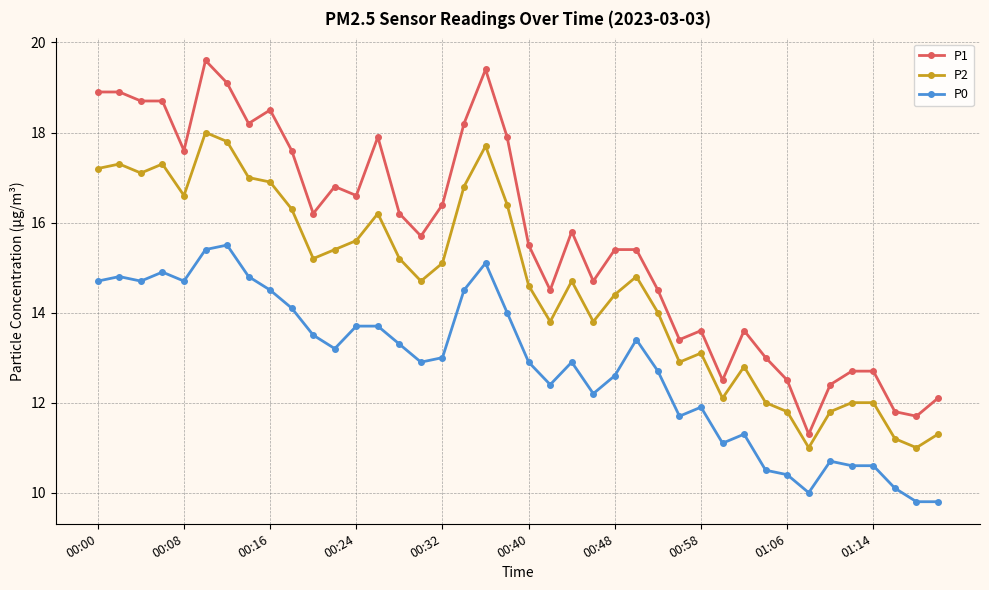

What are all the series names shown in the legend?

P1, P2, P0